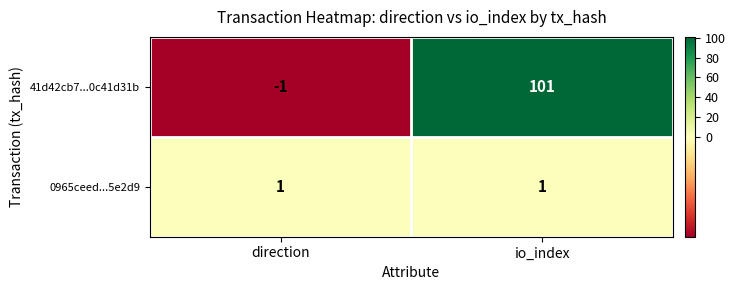

How many series are shown in this chart?

2